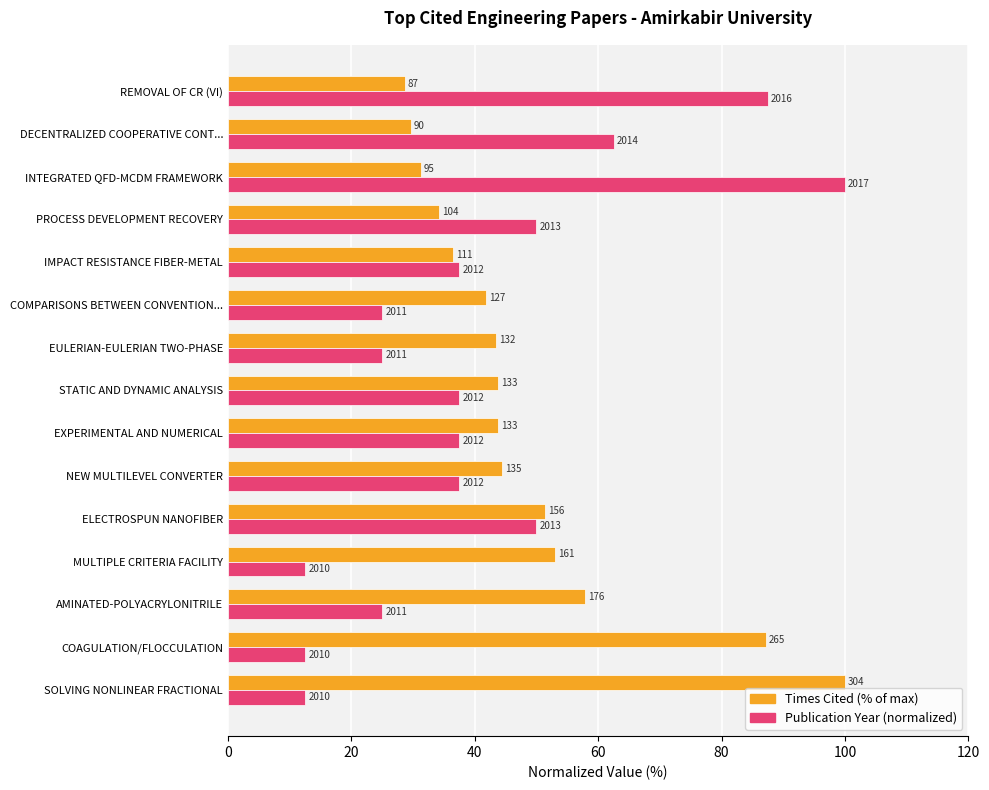

What are all the series names shown in the legend?

Times Cited (% of max), Publication Year (normalized)